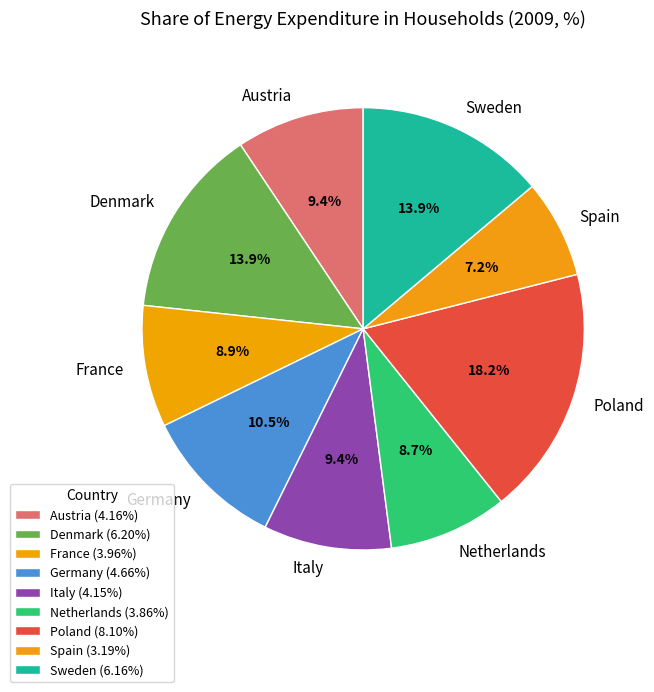

What percentage is NOT represented by Netherlands?

91.3%